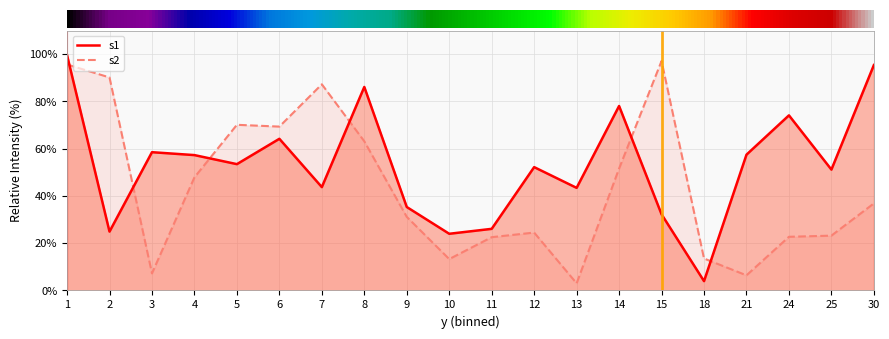

Rank the series by their maximum value, from lowest to highest.

s2, s1